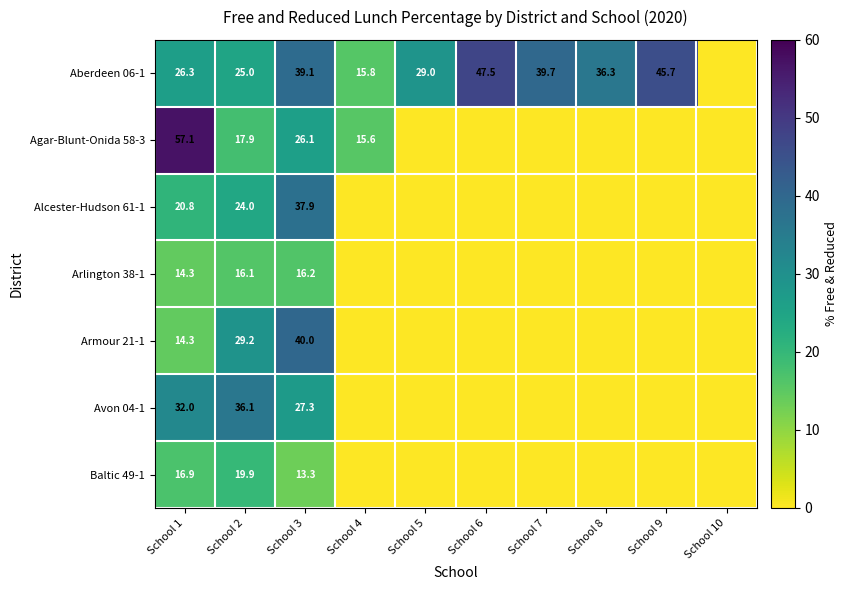

What is the maximum value for Agar-Blunt-Onida 58-3?

57.1